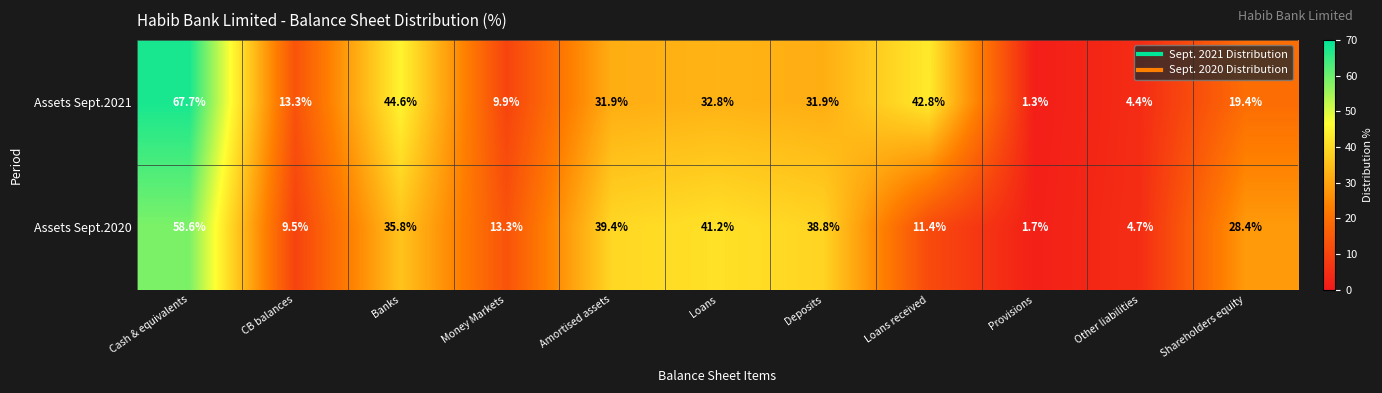

Count the number of categories in the chart.

11